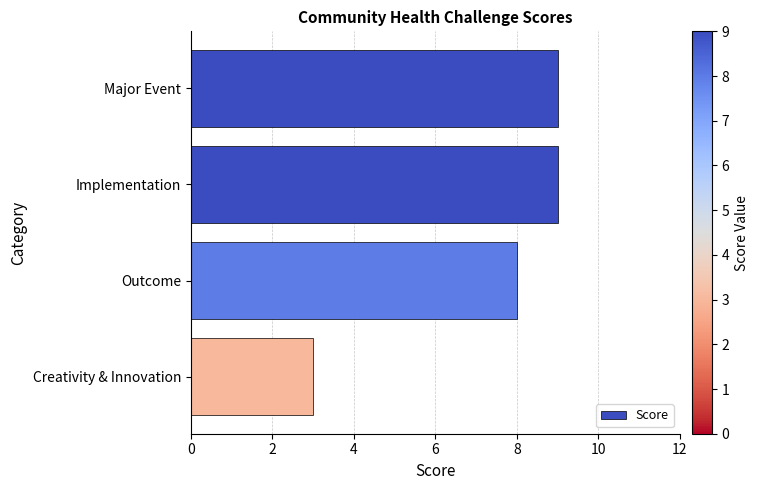

True or false: the data shows 3 at Creativity & Innovation.

True